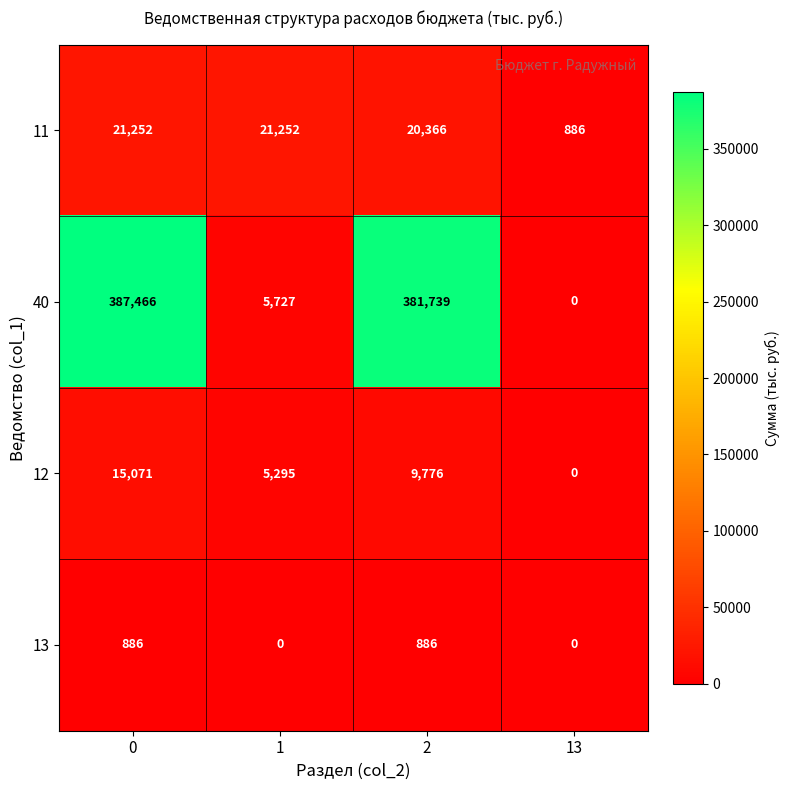

How many distinct data groups are displayed?

4